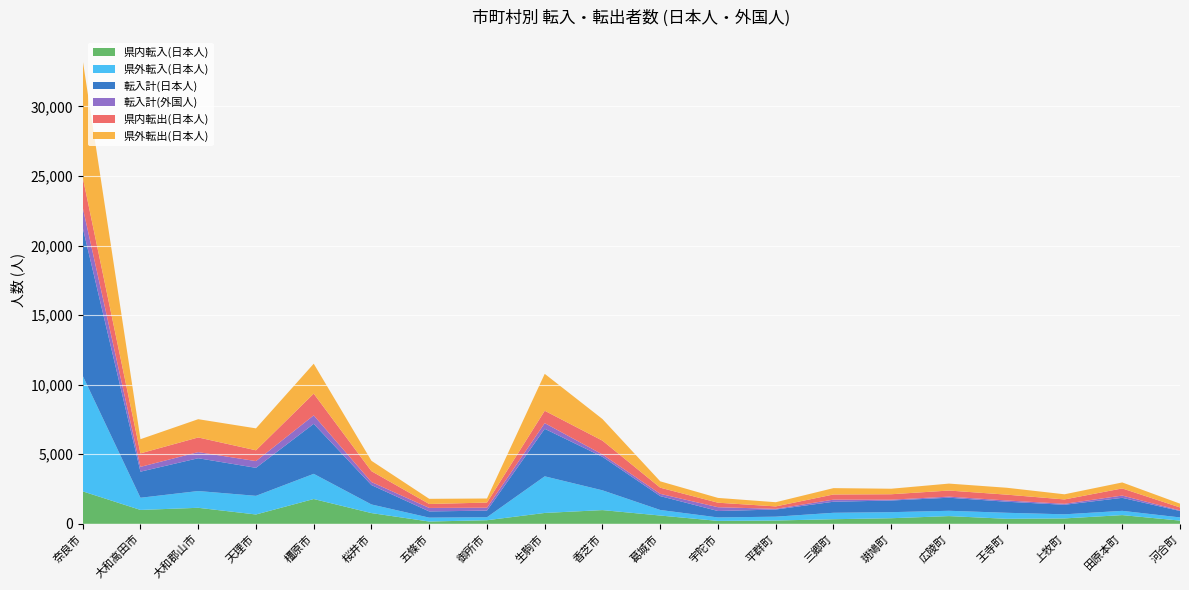

Reading left to right, transcribe all the data shown in this chart.

県内転入(日本人): 奈良市=2334	大和高田市=999	大和郡山市=1152	天理市=672	橿原市=1783	桜井市=772	五條市=165	御所市=259	生駒市=782	香芝市=987	葛城市=596	宇陀市=210	平群町=238	三郷町=331	斑鳩町=403	広陵町=556	王寺町=361	上牧町=389	田原本町=627	河合町=232
県外転入(日本人): 奈良市=8307	大和高田市=875	大和郡山市=1205	天理市=1340	橿原市=1810	桜井市=620	五條市=280	御所市=216	生駒市=2632	香芝市=1421	葛城市=400	宇陀市=250	平群町=276	三郷町=463	斑鳩町=435	広陵町=382	王寺町=433	上牧町=295	田原本町=307	河合町=229
転入計(日本人): 奈良市=10641	大和高田市=1874	大和郡山市=2357	天理市=2012	橿原市=3593	桜井市=1392	五條市=445	御所市=475	生駒市=3414	香芝市=2408	葛城市=996	宇陀市=460	平群町=514	三郷町=794	斑鳩町=838	広陵町=938	王寺町=794	上牧町=684	田原本町=934	河合町=461
転入計(外国人): 奈良市=1448	大和高田市=346	大和郡山市=440	天理市=484	橿原市=609	桜井市=219	五條市=252	御所市=209	生駒市=409	香芝市=167	葛城市=163	宇陀市=274	平群町=48	三郷町=150	斑鳩町=61	広陵町=79	王寺町=90	上牧町=72	田原本町=163	河合町=43
県内転出(日本人): 奈良市=2167	大和高田市=970	大和郡山市=1053	天理市=776	橿原市=1561	桜井市=780	五條市=283	御所市=369	生駒市=888	香芝市=994	葛城市=442	宇陀市=324	平群町=176	三郷町=371	斑鳩町=389	広陵町=437	王寺町=419	上牧町=313	田原本町=513	河合町=213
県外転出(日本人): 奈良市=8417	大和高田市=1019	大和郡山市=1313	天理市=1577	橿原市=2151	桜井市=746	五條市=372	御所市=292	生駒市=2655	香芝市=1553	葛城市=458	宇陀市=345	平群町=301	三郷町=457	斑鳩町=397	広陵町=500	王寺町=496	上牧町=370	田原本町=430	河合町=272